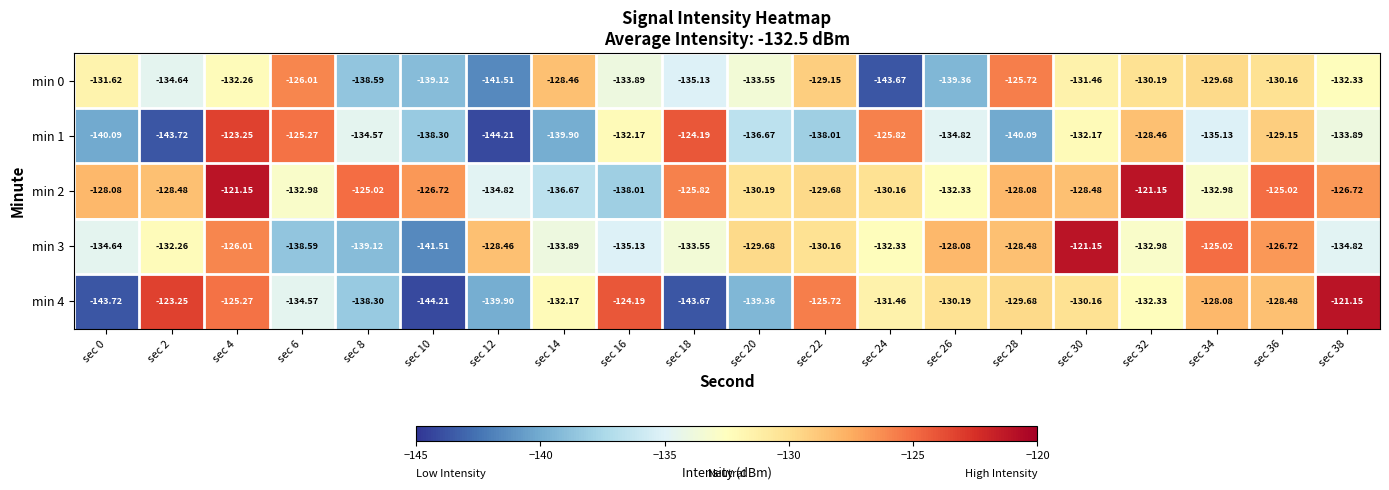

Is the value of min 2 at sec 0 greater than the value of min 3 at sec 34?

No